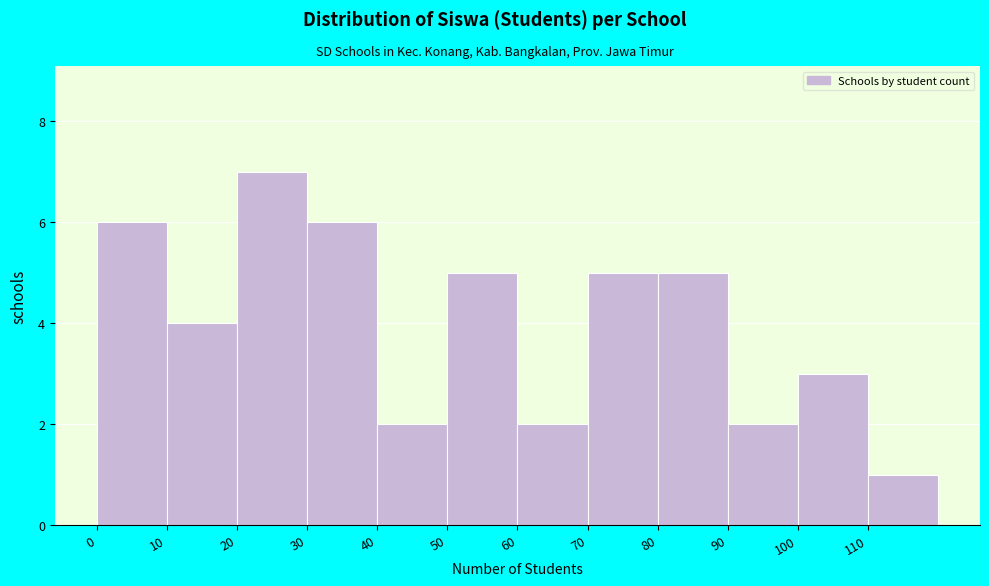

What is the height of the bar covering 80 to 90 on the x-axis? The values are not printed on the chart, so give them approximately, as read against the axis.

5